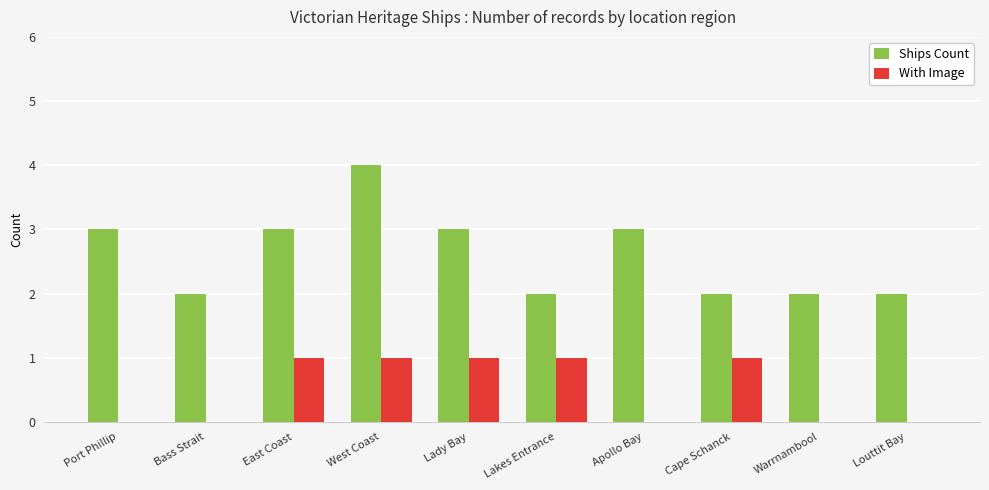

What is the sum of all Ships Count values?

26